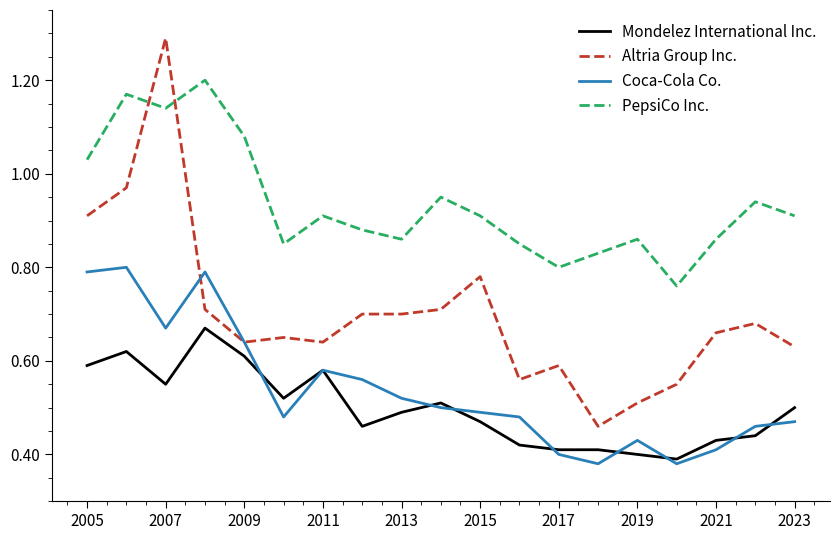

True or false: Mondelez International Inc. and PepsiCo Inc. cross at least once.

False